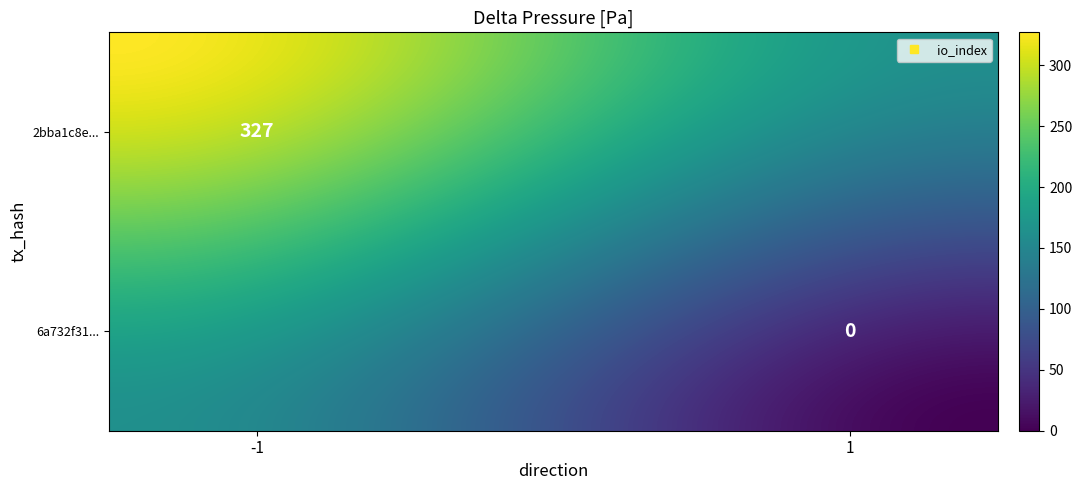

Which series has the largest range (max minus min)?

2bba1c8e9255526eaadb143f8717f901645032e